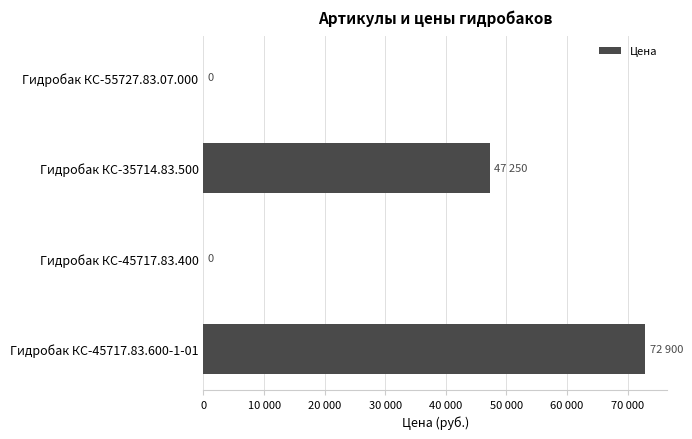

Are the bars horizontal?

Yes